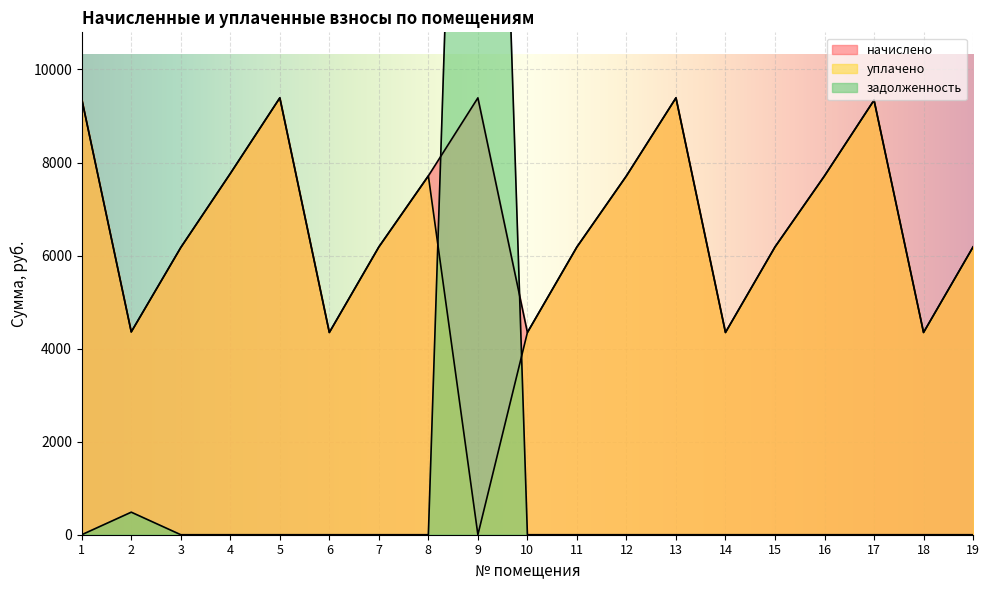

How many distinct data groups are displayed?

3